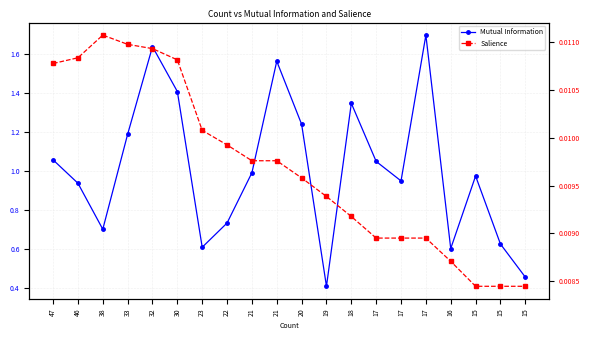

What is the average value of the Mutual Information series?

1.0